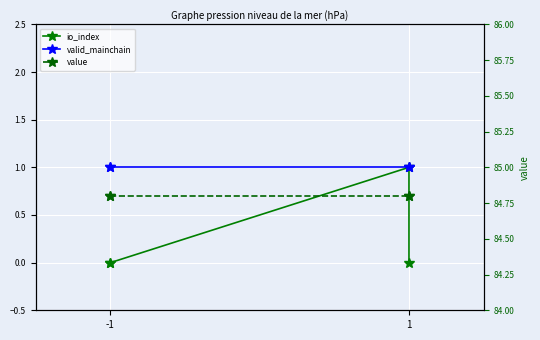

How many interior local peaks does the io_index series have?

1